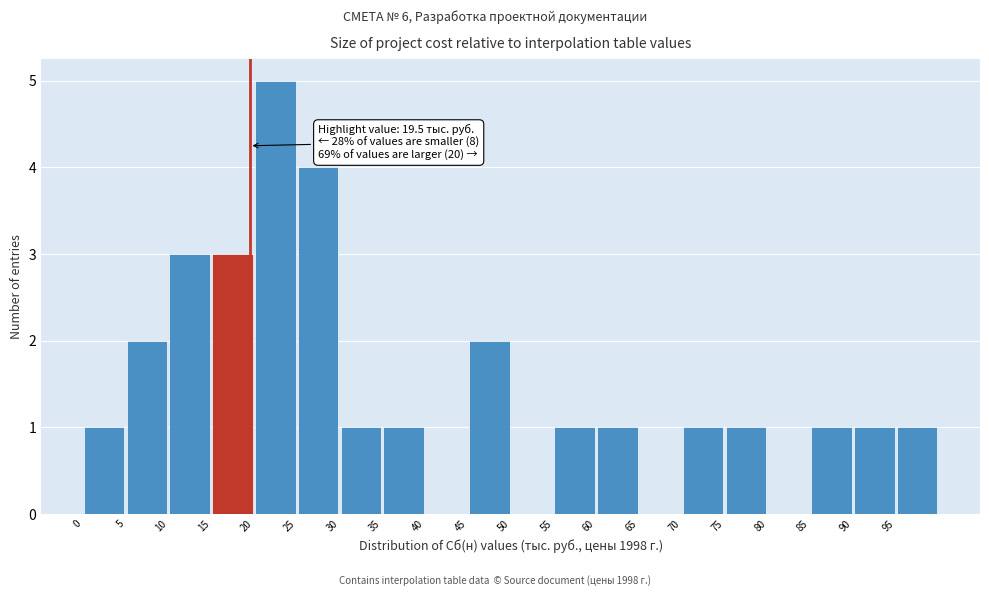

Which range on the x-axis has the tallest bar?

20 to 25